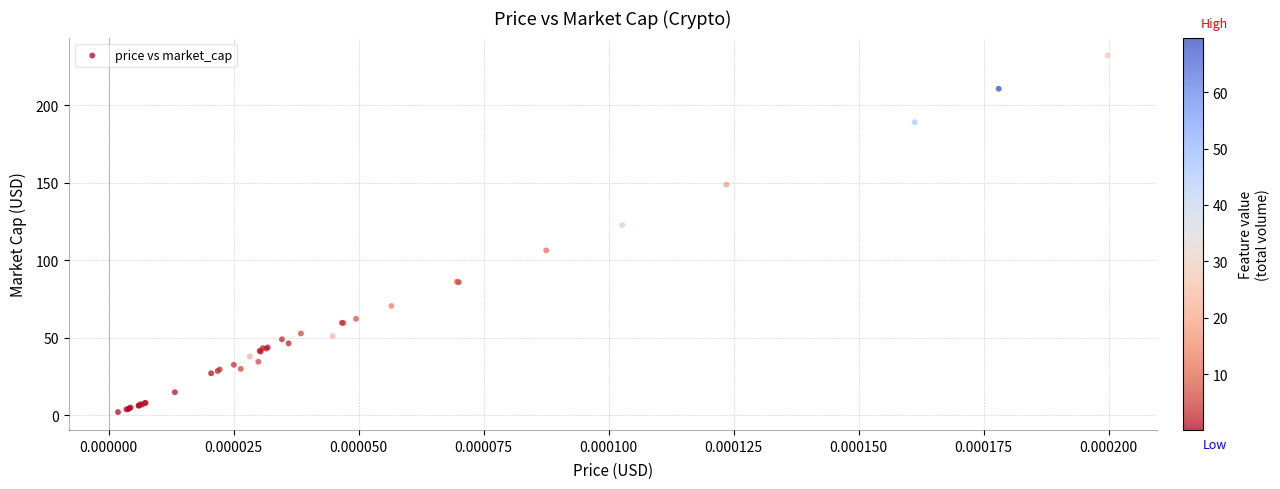

What Y value in the scatter plot is closest to 117?

122.6